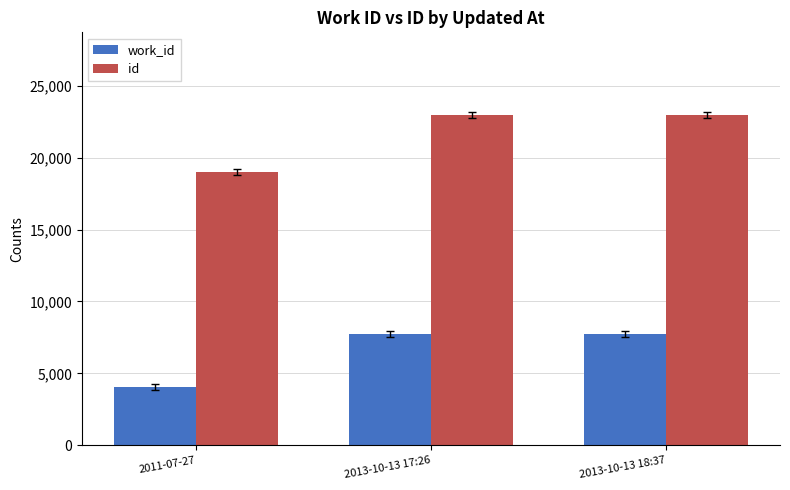

How many groups of bars are there?

3